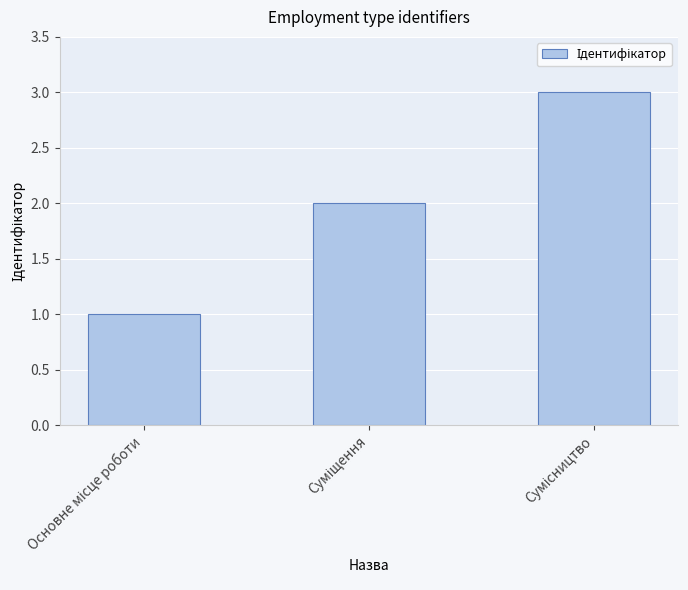

What is the sum of all values?

6